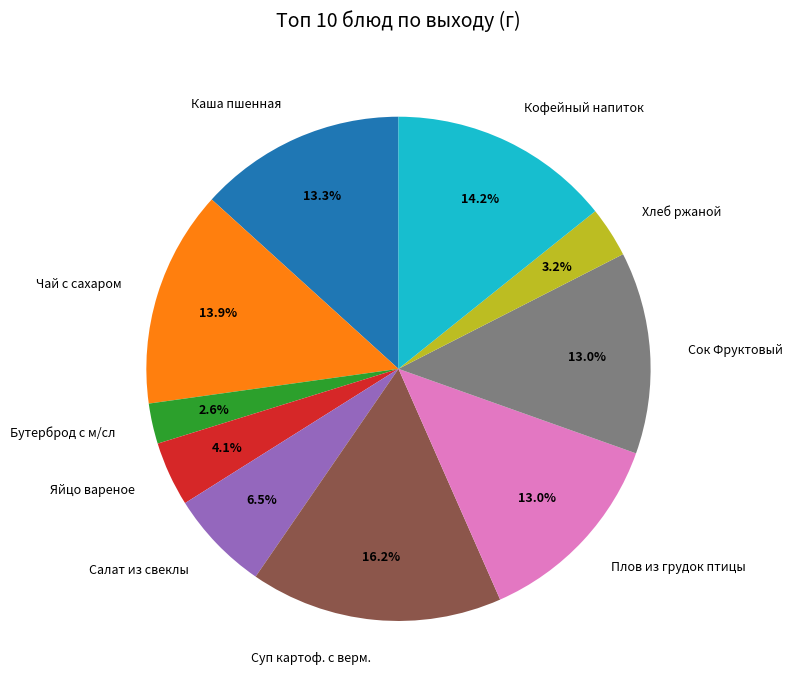

Combined, do Кофейный напиток and Чай с сахаром account for over 50%?

No